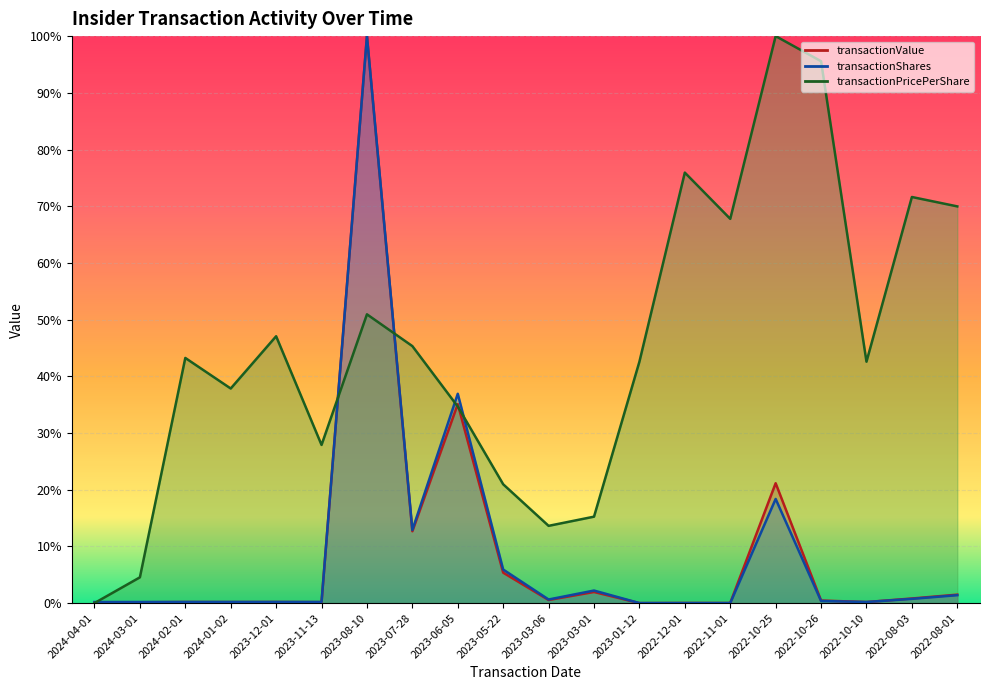

At how many categories does at least one series exceed 0?

20